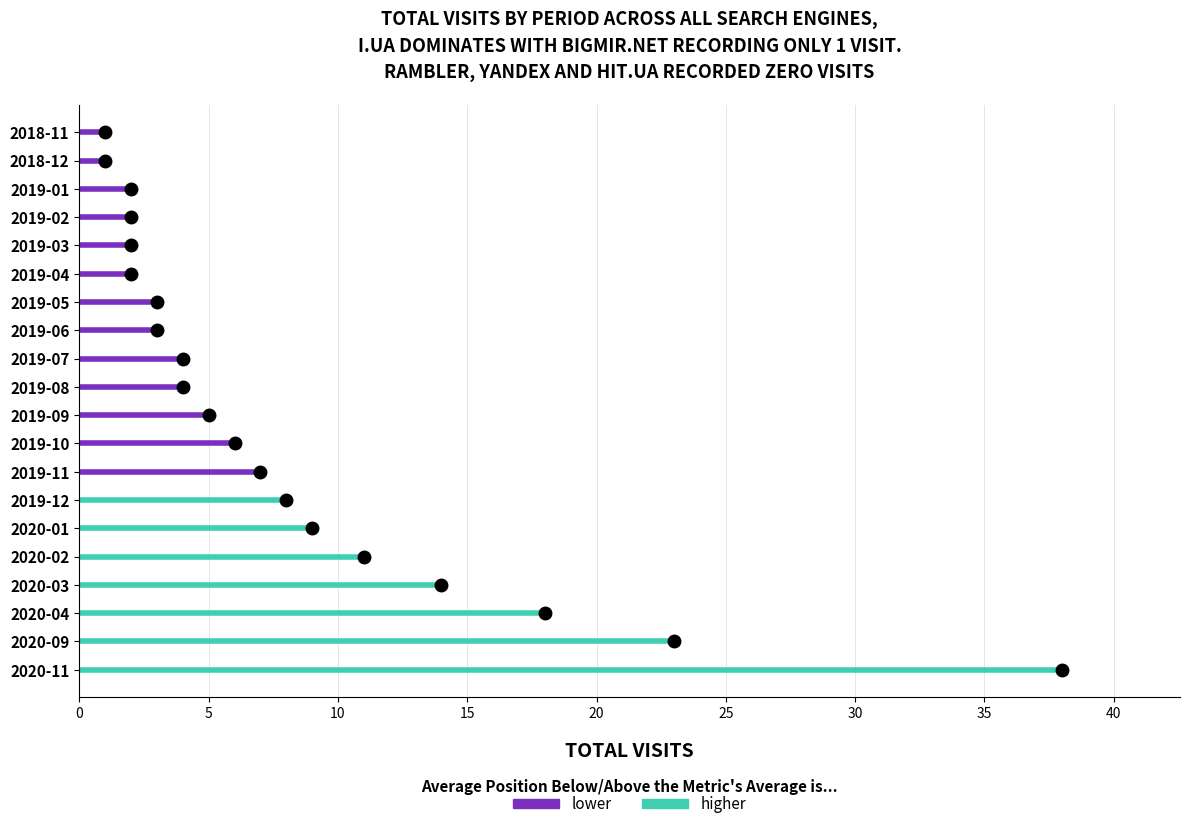

What is the label of the 12th point from the left?

2019-07